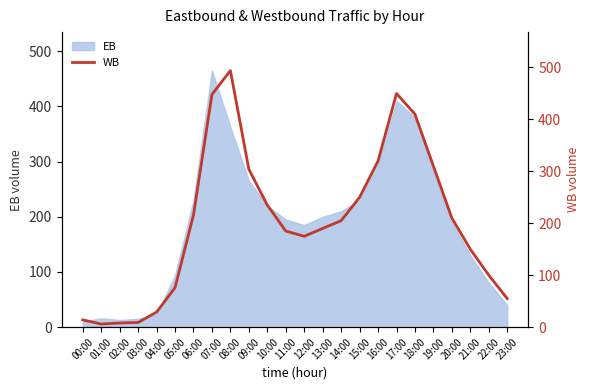

Count the number of categories in the chart.

24